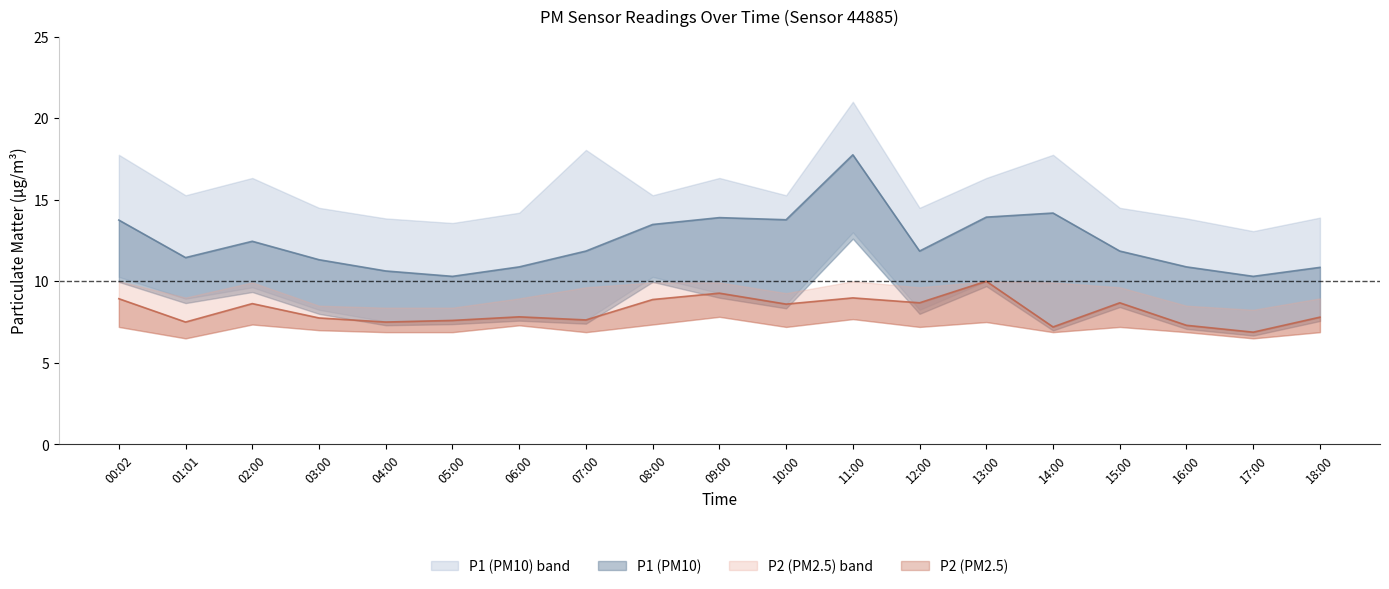

True or false: P2_upper has a value of 13.6 at 10:00.

False